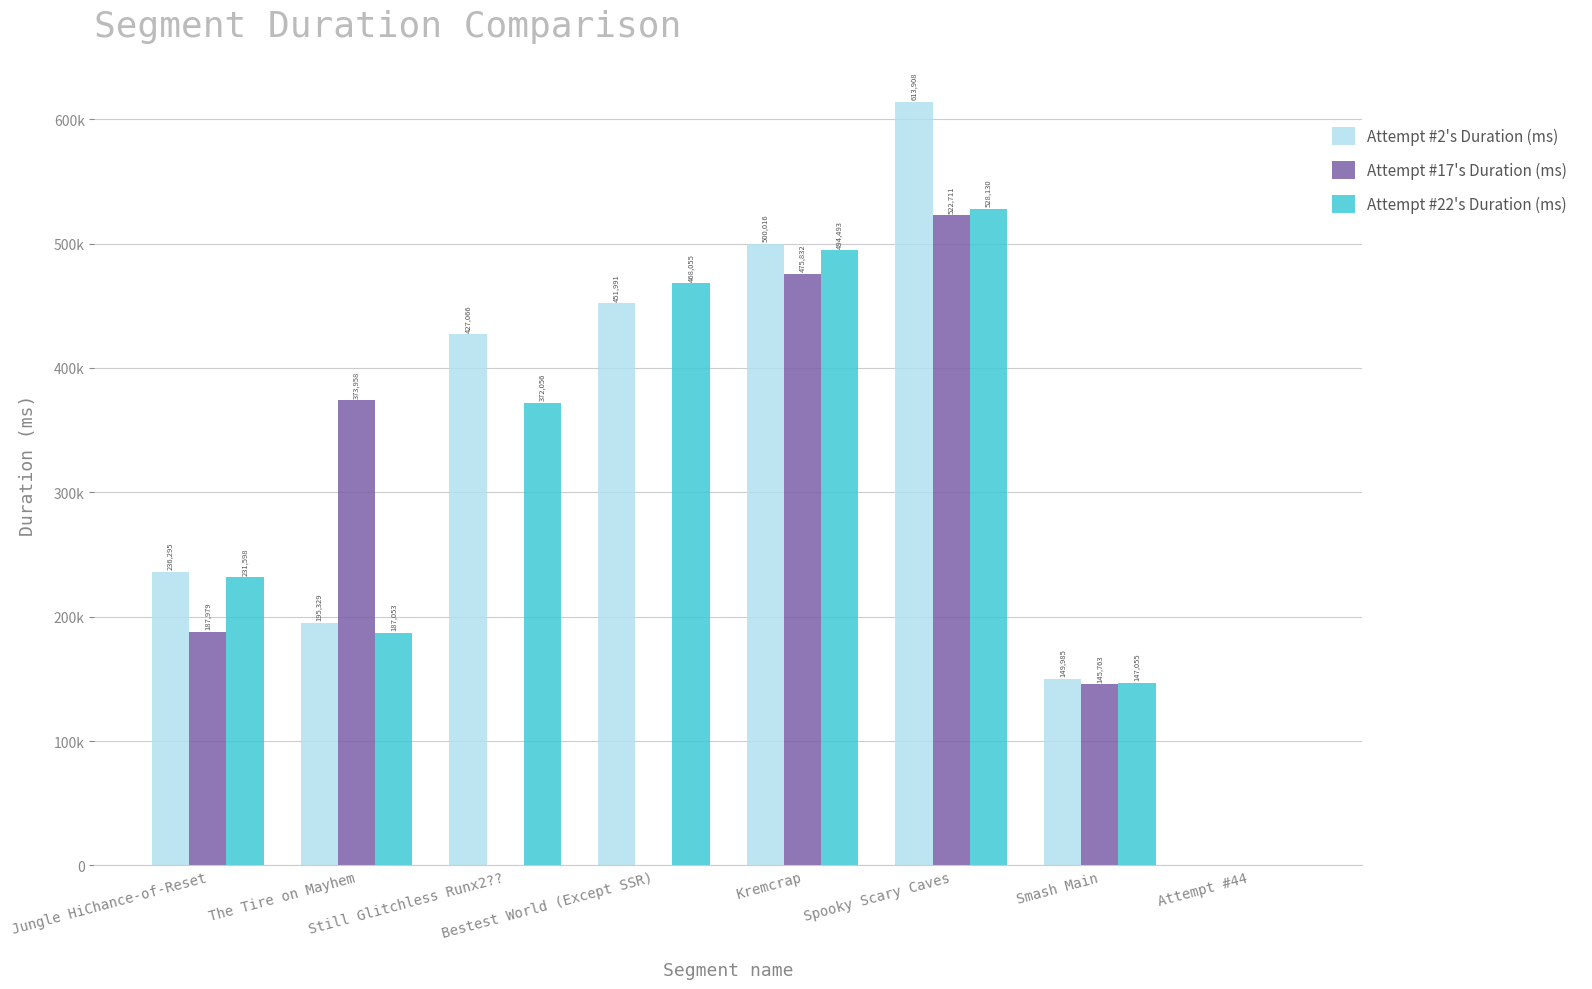

What is the difference between the highest and lowest values at Smash Main?

4222